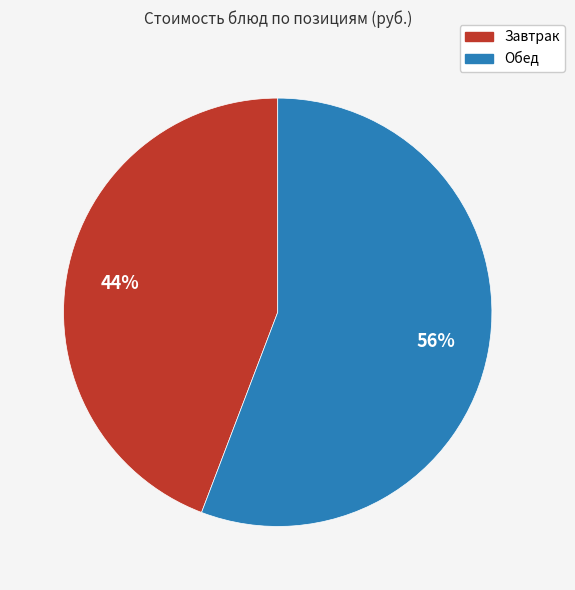

To the nearest percent, what is the average slice percentage?

50%